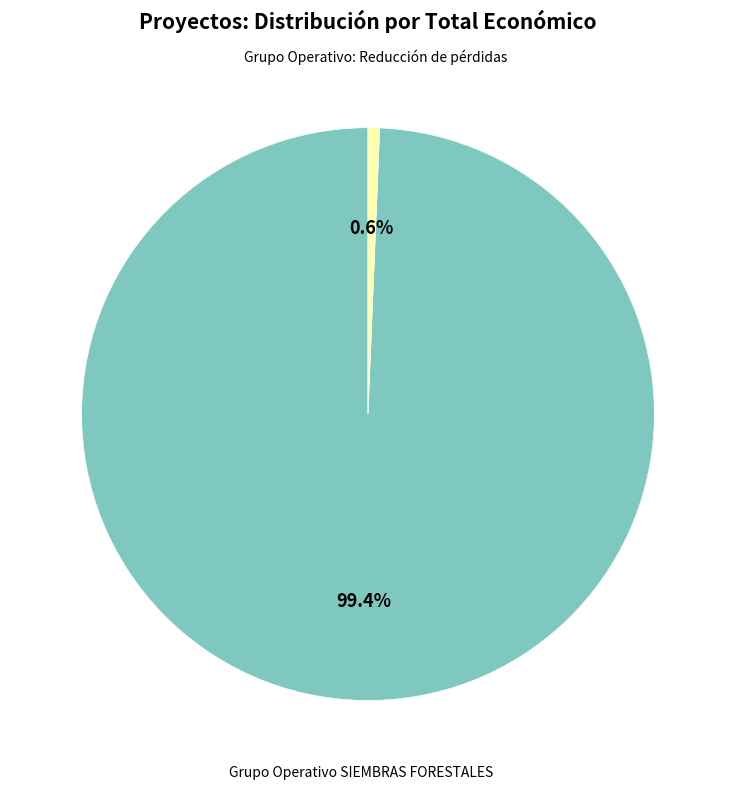

Is there a majority slice in this chart?

Yes